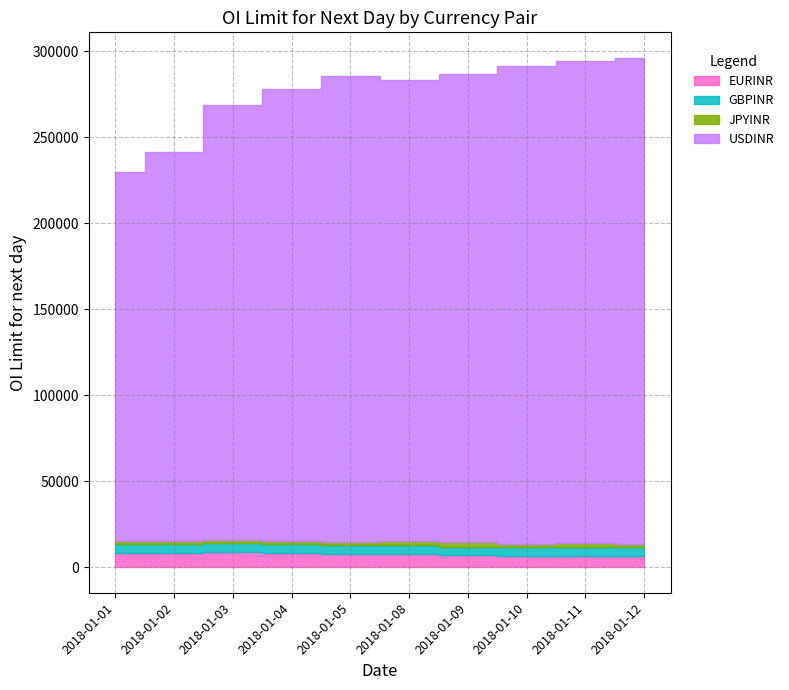

The value of USDINR at 2018-01-11 is 280453. True or false?

True